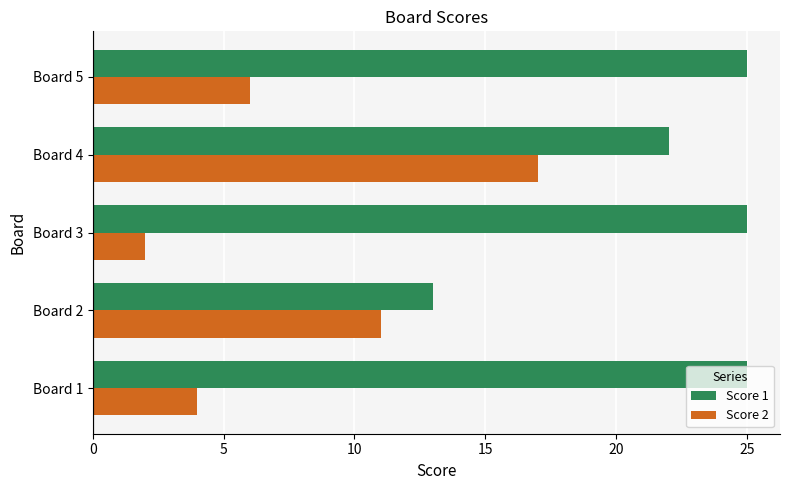

Which series has the largest total across all categories?

Score 1